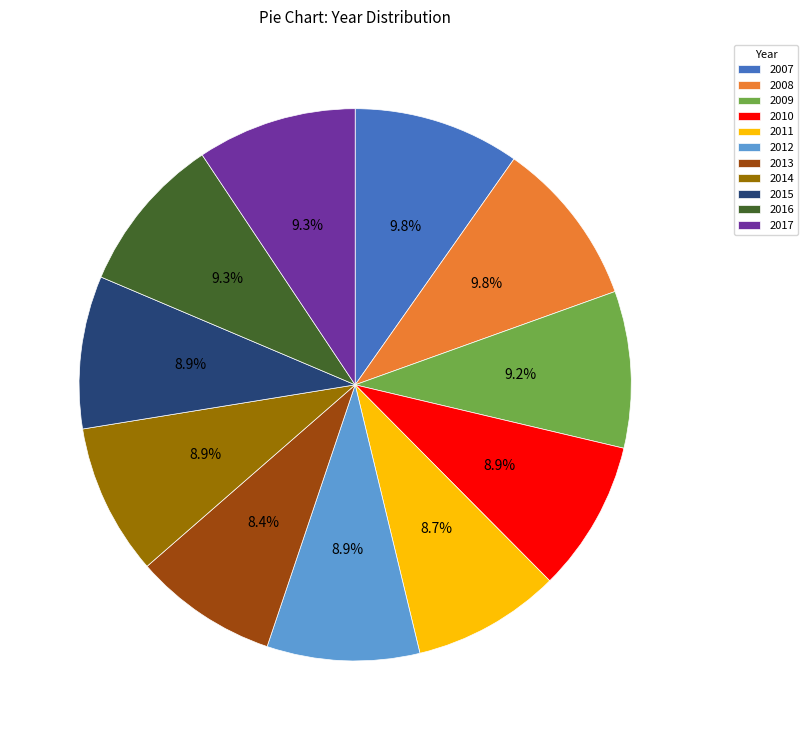

To the nearest percent, what percentage of the pie is 2015?

9%